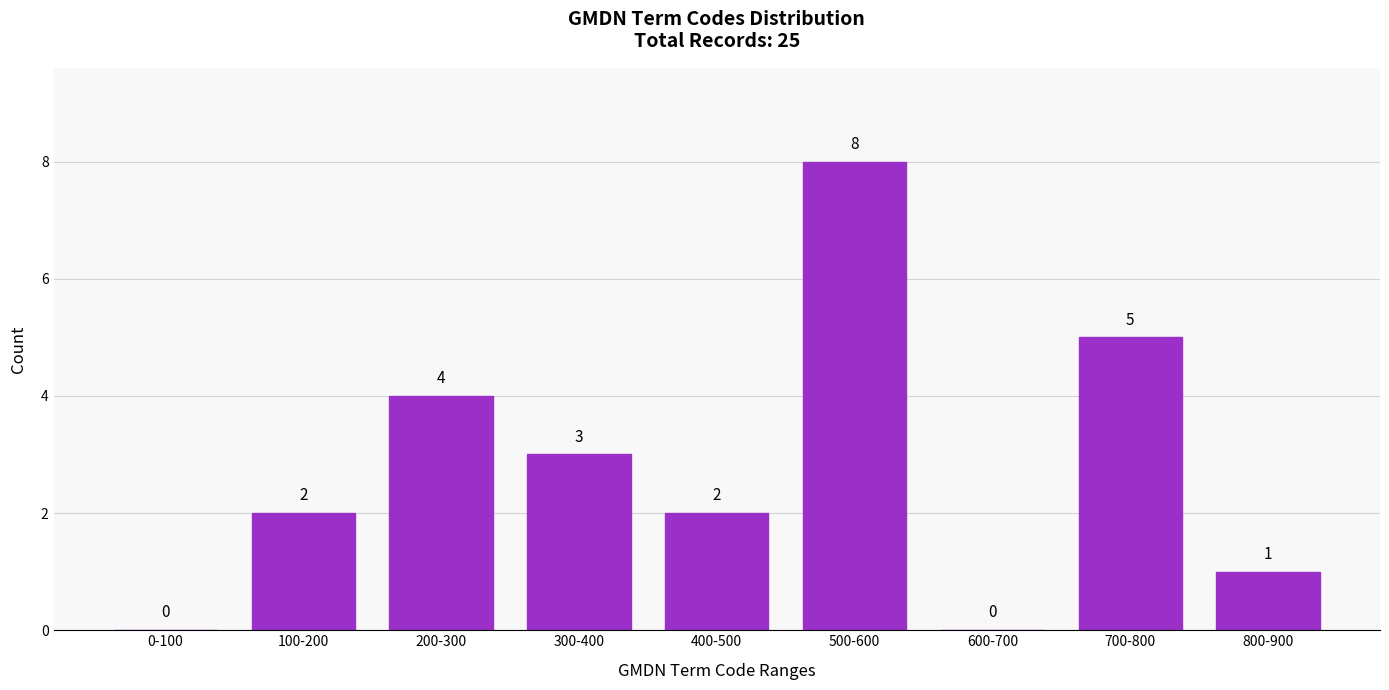

Reading right to left, transcribe all the data shown in this chart.

800-900=1	700-800=5	600-700=0	500-600=8	400-500=2	300-400=3	200-300=4	100-200=2	0-100=0